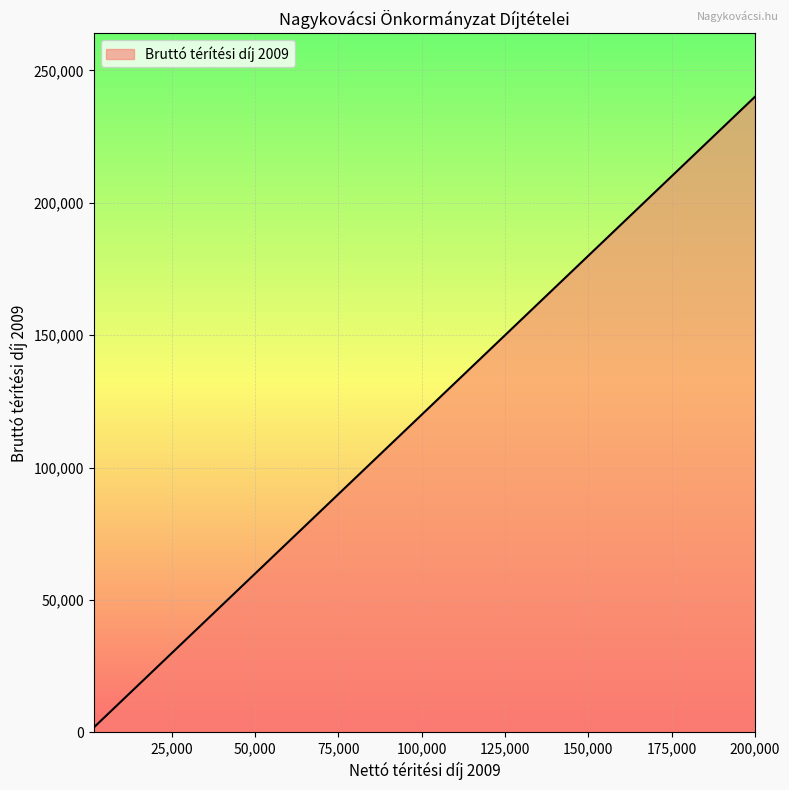

Reading right to left, list all the values displayed in this chart.

19000=22800	50000=60000	30000=36000	200000=240000	170000=204000	120000=144000	30000=36000	13000=15600	10000=12000	7000=8400	2100=2520	10000=12000	2500=3000	1600=1920